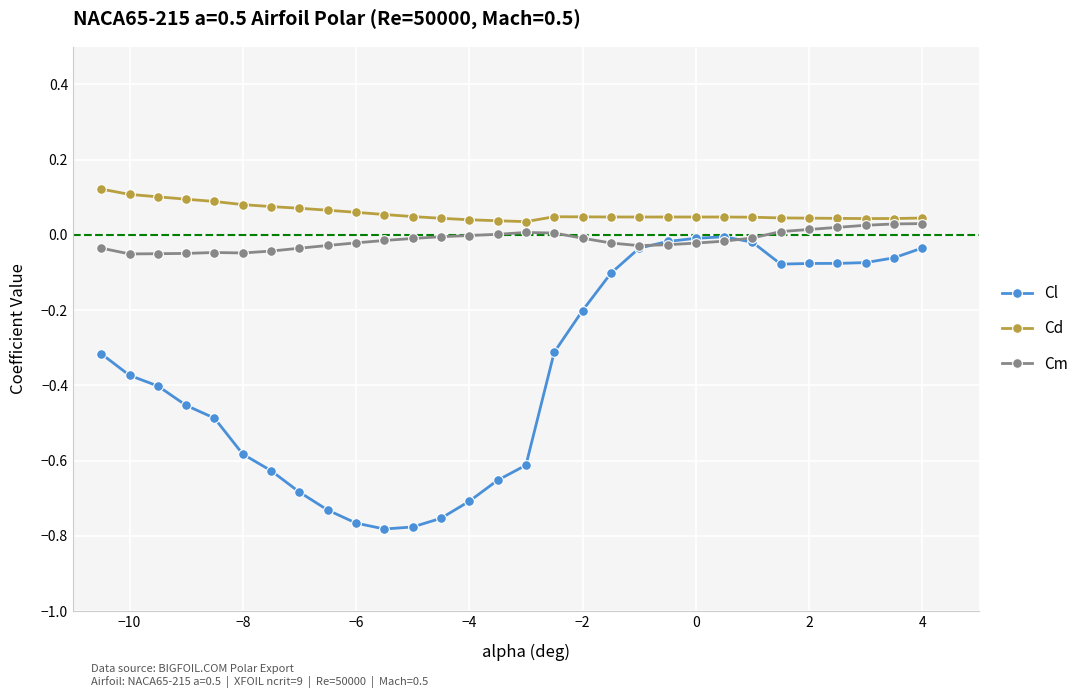

True or false: Cl and Cd intersect in this chart.

False